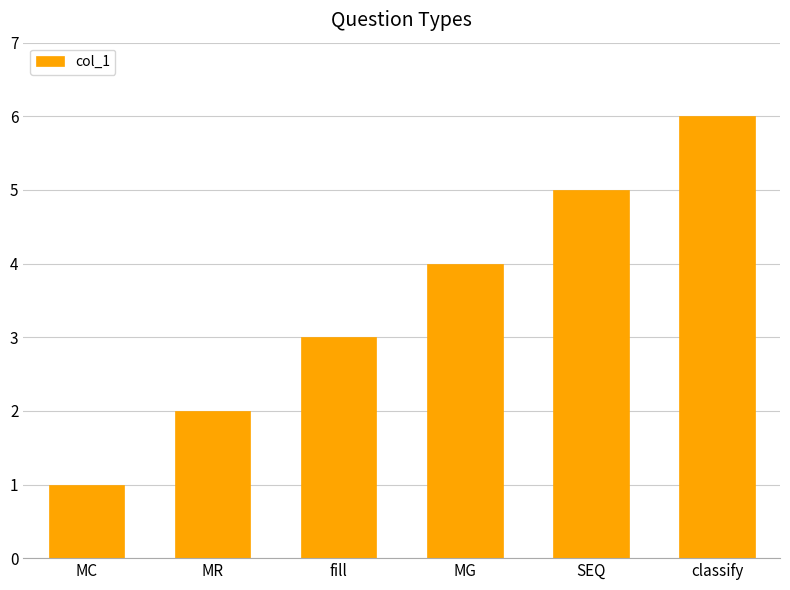

Is it true that the value at SEQ is 5?

True